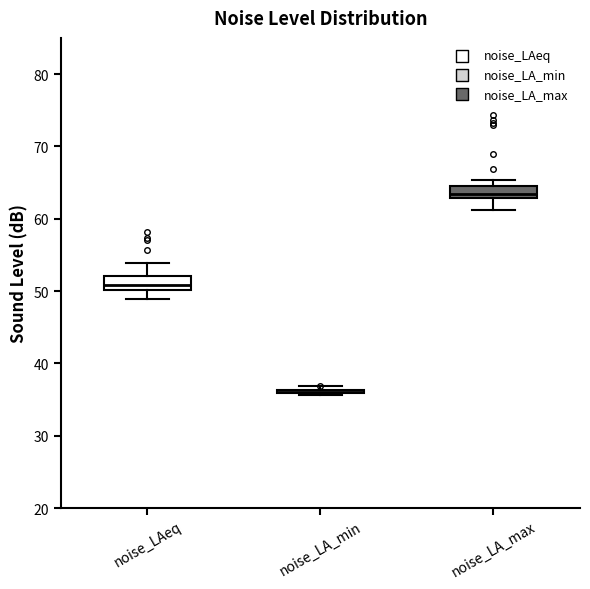

Reading left to right, read every box against the y-axis: the position of its median line, the range the box covers, and the ends of its whiskers. The values are not printed on the chart, so give them approximately, as read against the axis.

noise_LAeq: median 51, box 50 to 52, whiskers 49 to 54
noise_LA_min: box collapsed to a line at 36, whiskers 36 to 37
noise_LA_max: median 63 (just above the box's lower edge), box 63 to 64, whiskers 61 to 65